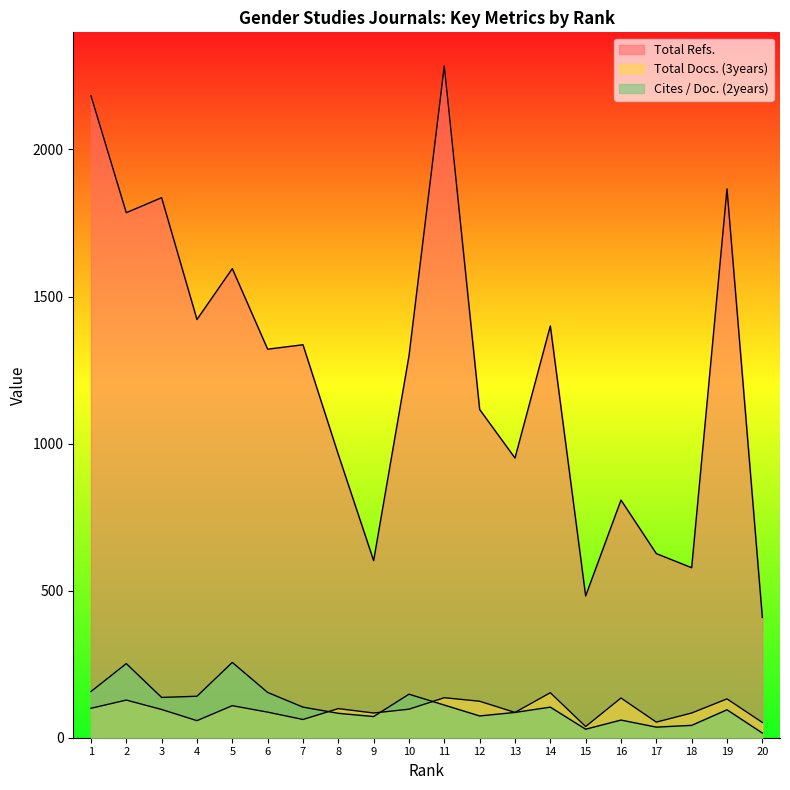

Is it true that Total Docs. (3years) equals 153 at 14?

True